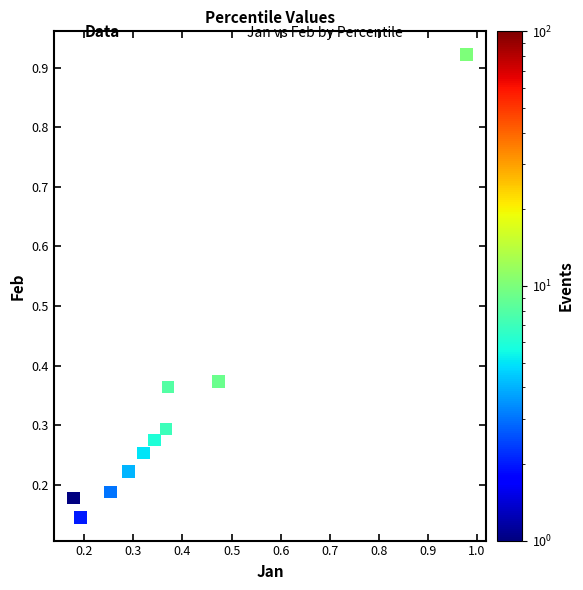

What is the range of X values (max minus min)?

0.8